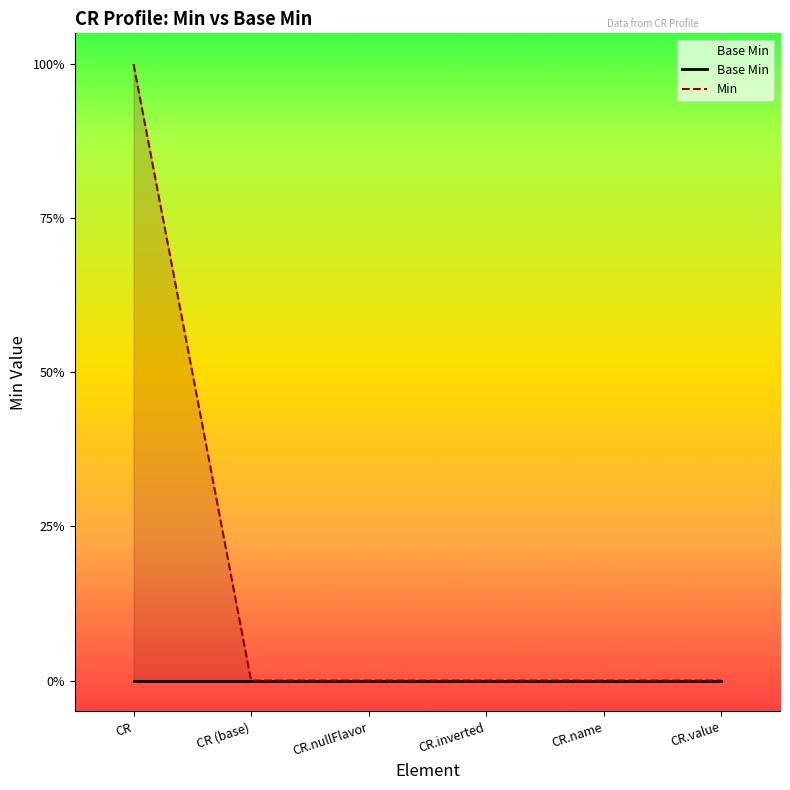

How many data points does each series have?

6